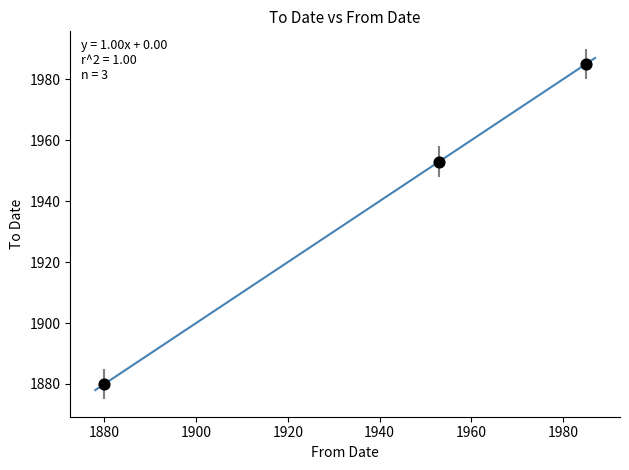

What Y value in the scatter plot is closest to 1932?

1953